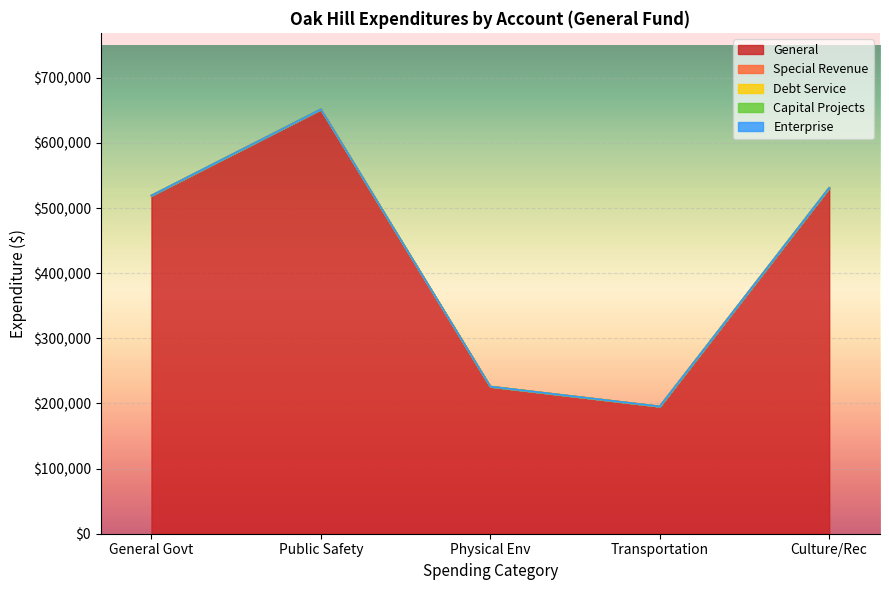

How many lines are shown in the chart?

5